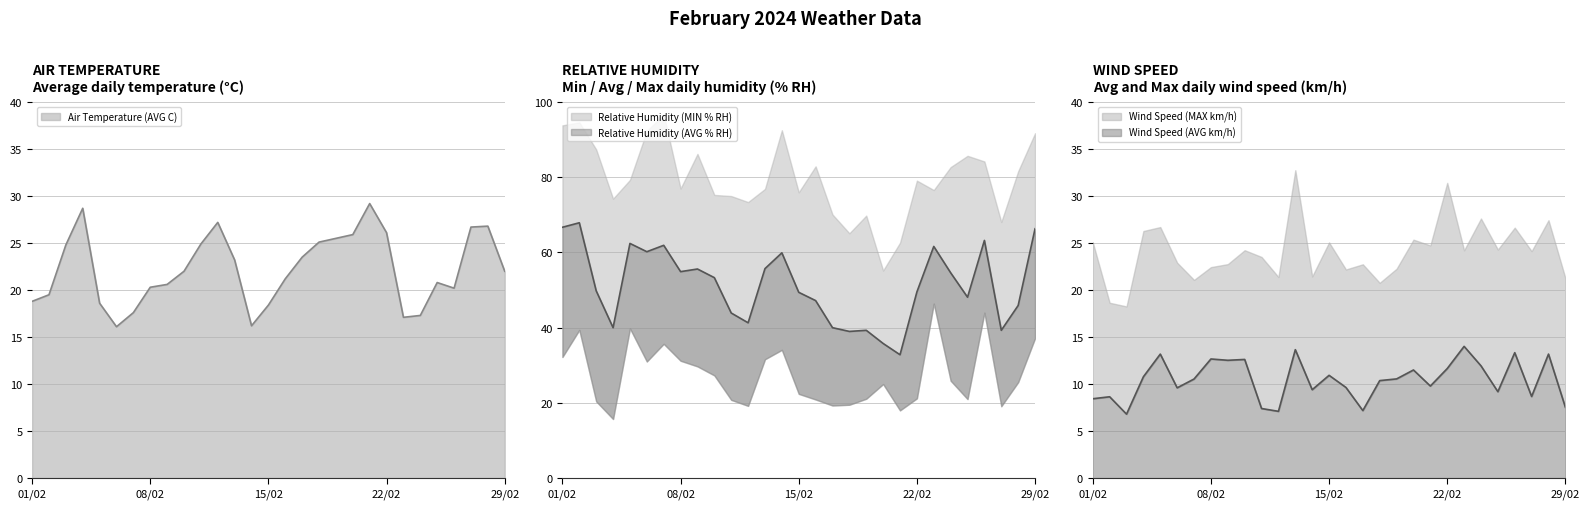

At which category does the chart reach its minimum across all series?

03/02